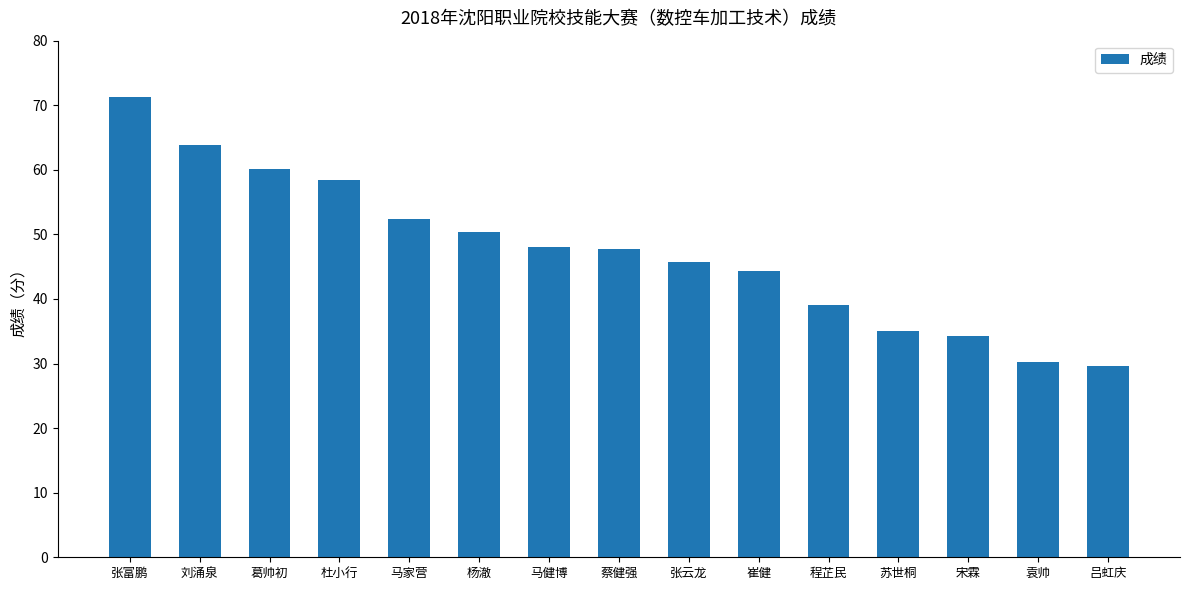

What is the sum of all values?

710.4